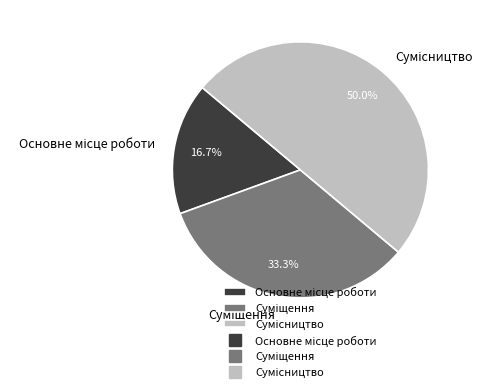

To the nearest percent, what is the average slice percentage?

33%